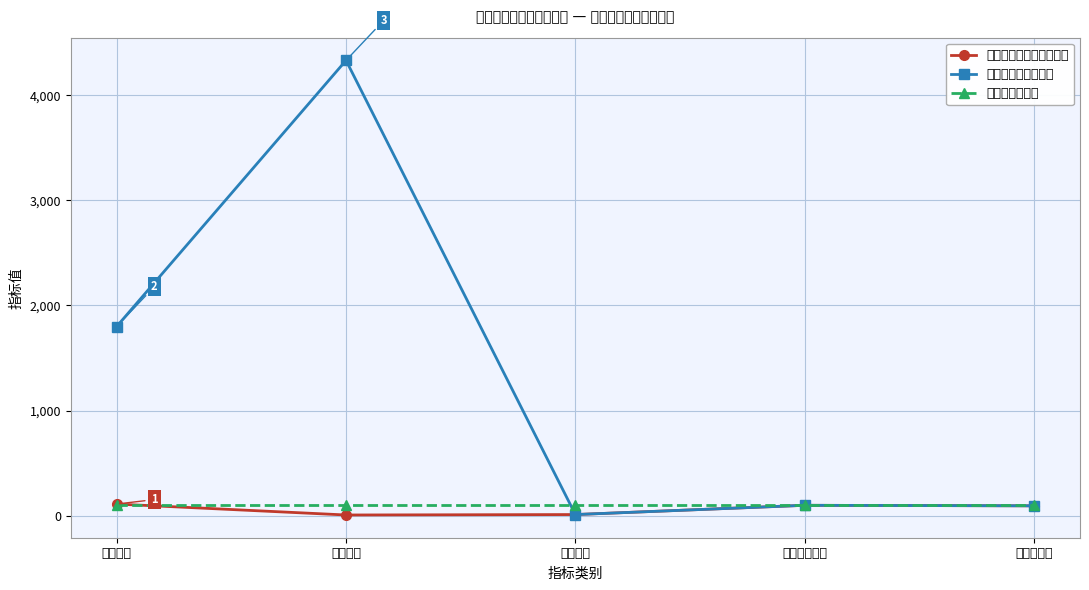

What is the maximum value for 丧葬费和抚恤金?

100.0